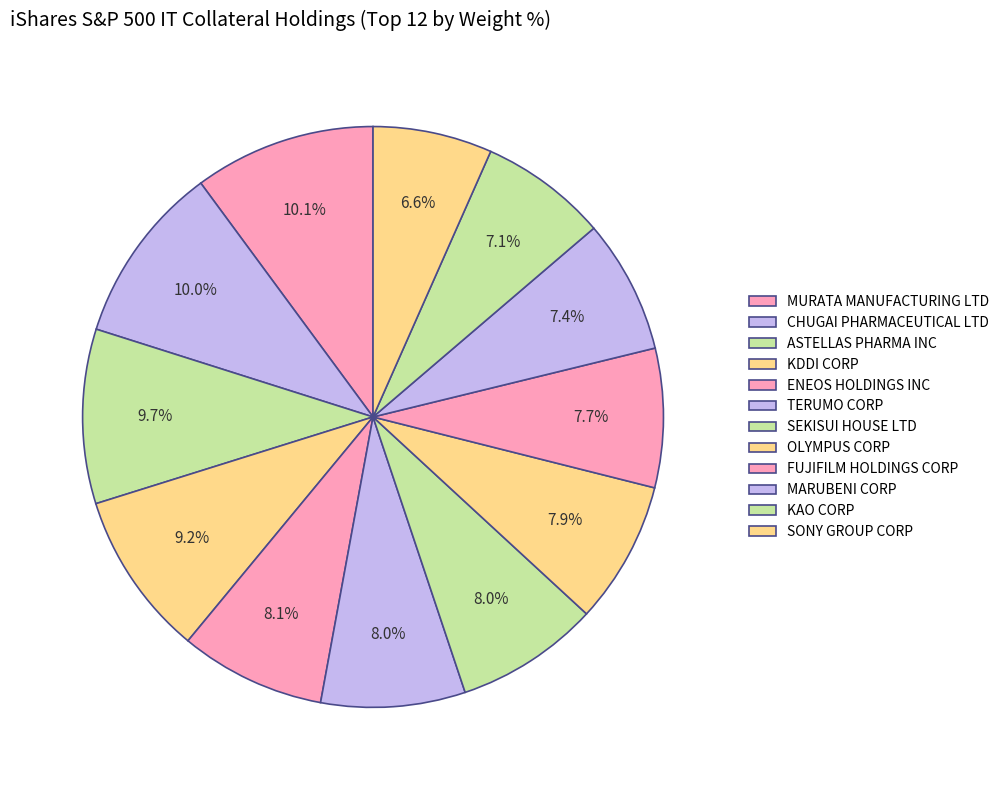

How many segments does this pie chart have?

12